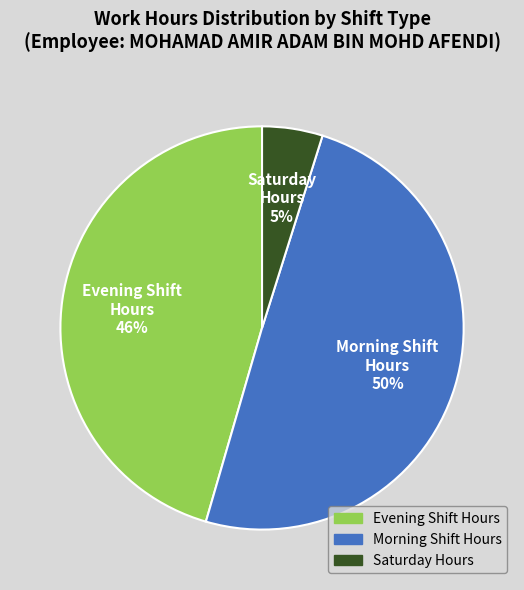

How many slices are in this pie chart?

3